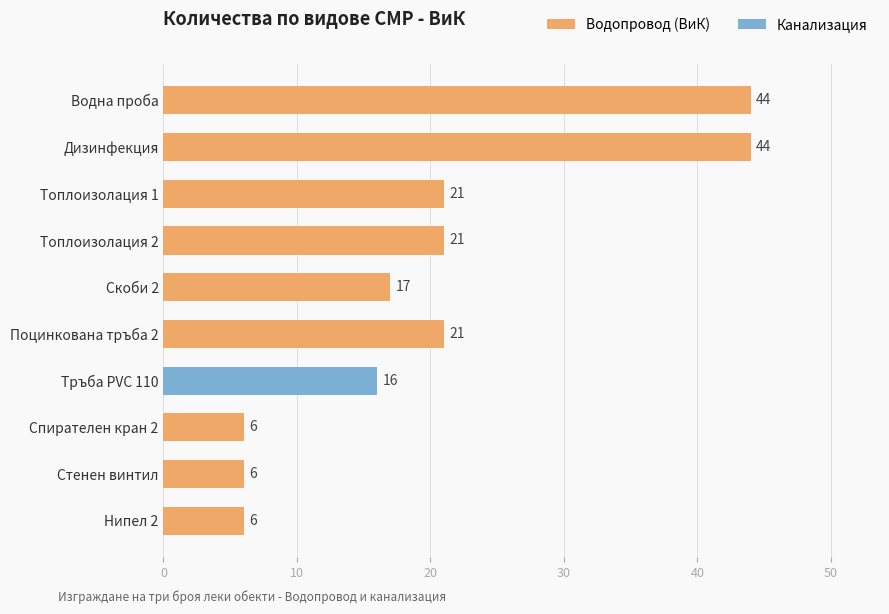

What is the change in value from Скоби 2 to Нипел 2?

-11